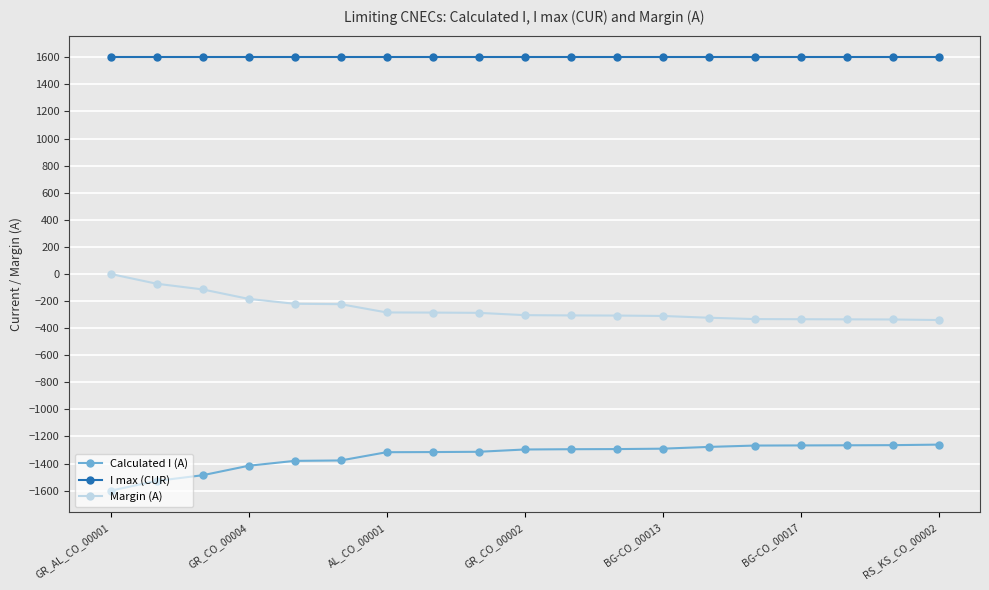

What is the minimum value shown in the chart?

-1600